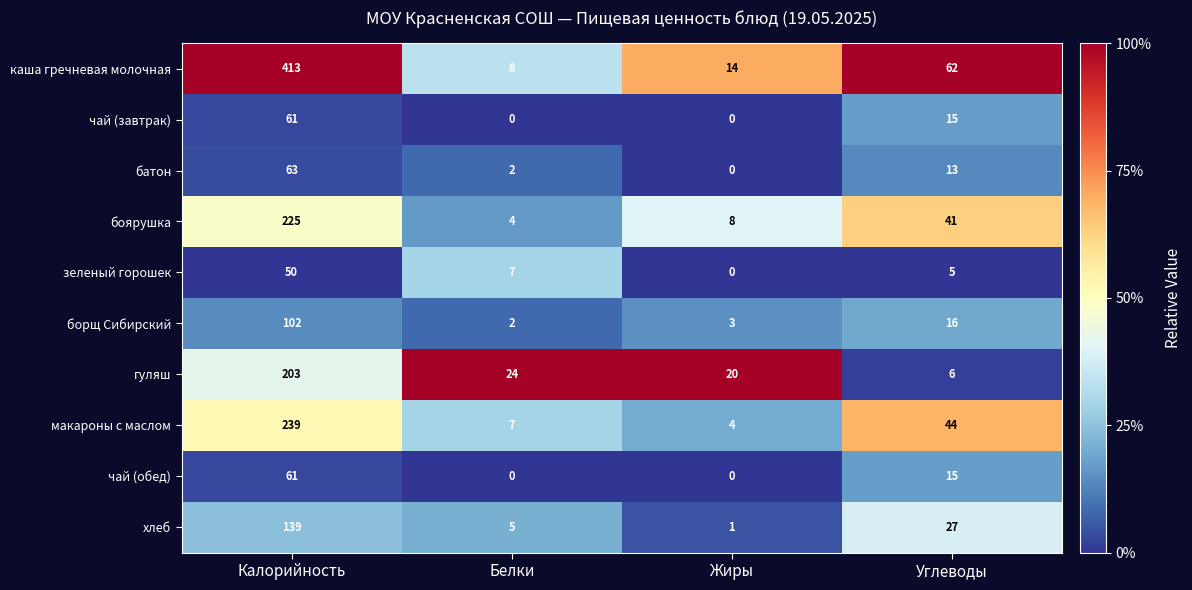

Where does the гуляш series first go above 24?

Калорийность